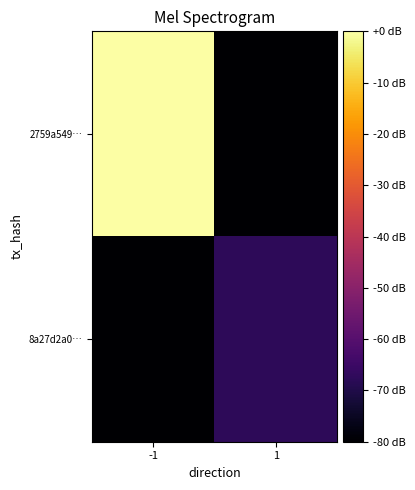

Rank the series by their maximum value, from lowest to highest.

8a27d2a0…, 2759a549…